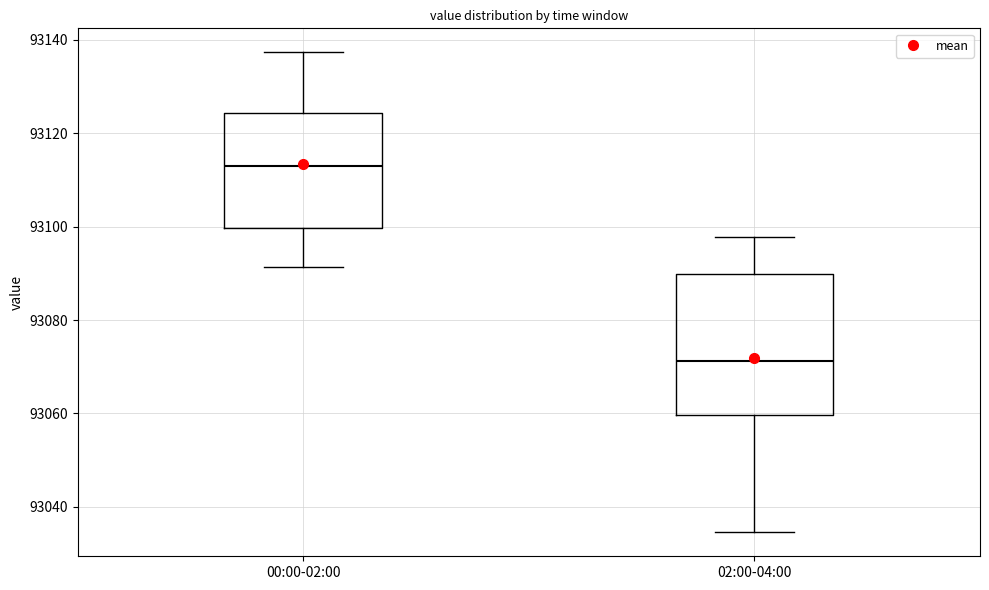

Where does the upper whisker of the box for 00:00-02:00 end on the y-axis? The values are not printed on the chart, so give them approximately, as read against the axis.

93138